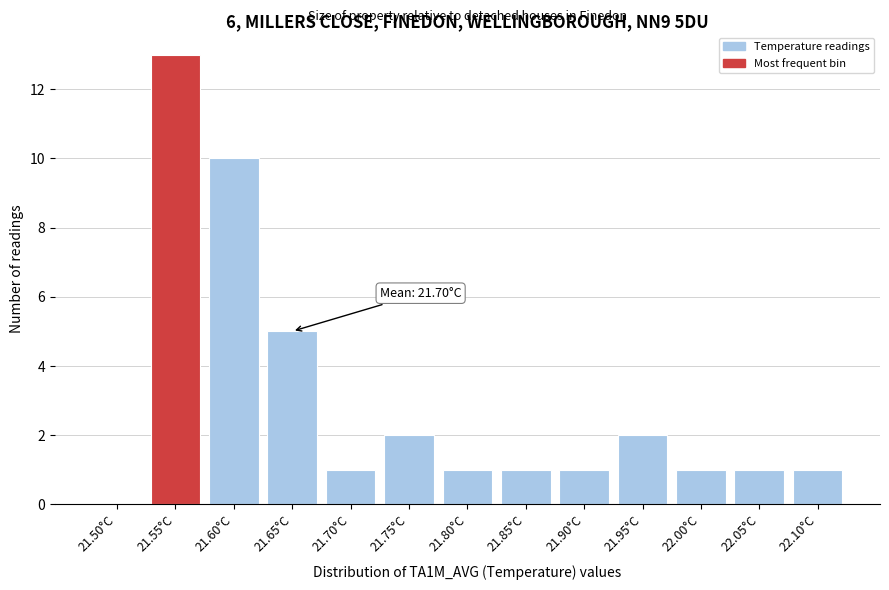

Reading right to left, transcribe all the data shown in this chart.

22.10°C=1	22.05°C=1	22.00°C=1	21.95°C=2	21.90°C=1	21.85°C=1	21.80°C=1	21.75°C=2	21.70°C=1	21.65°C=5	21.60°C=10	21.55°C=13	21.50°C=0